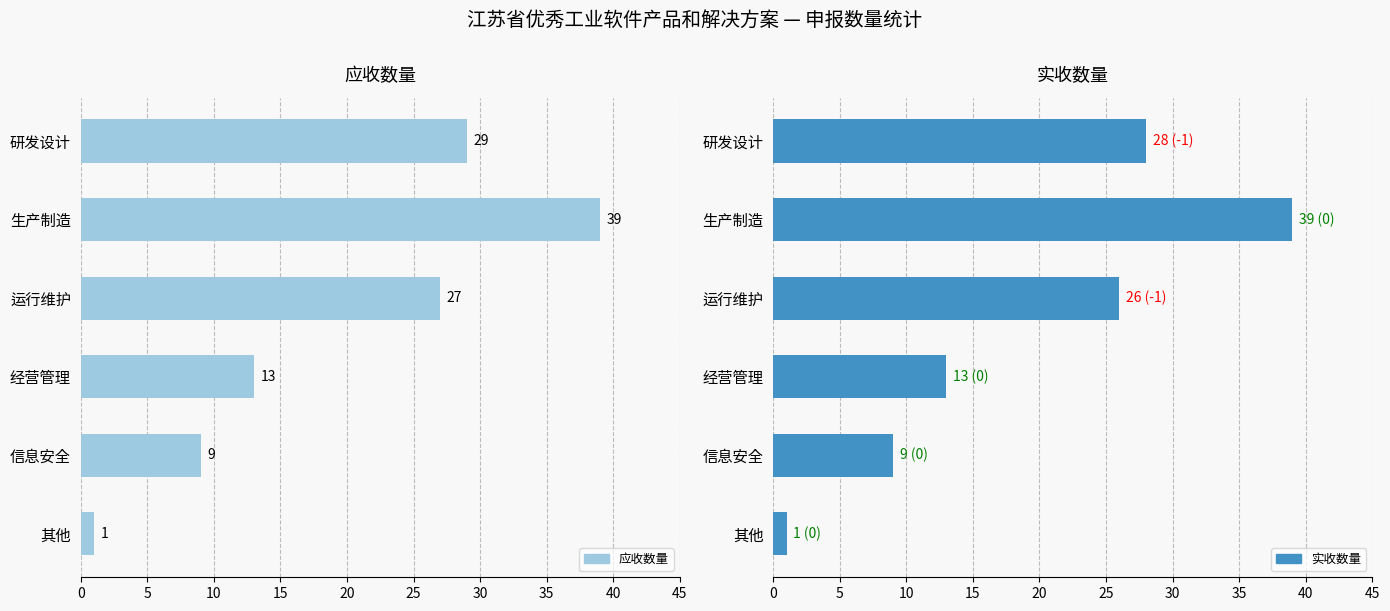

How many data points does each series have?

6